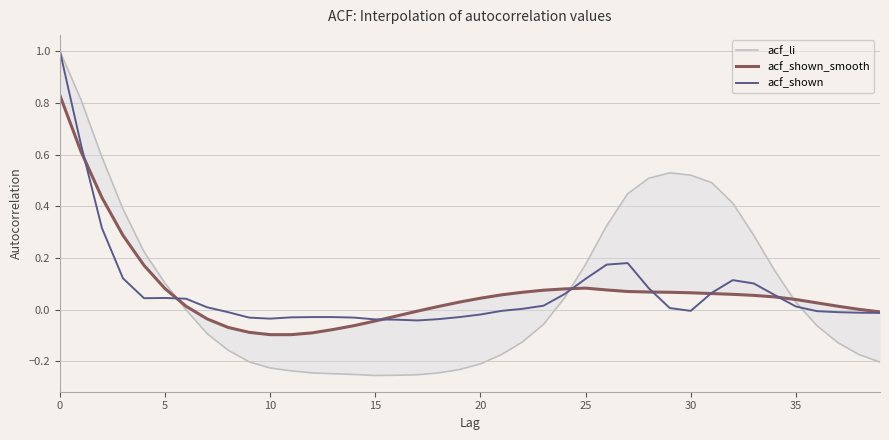

How many intersections are there between acf_li and acf_shown?

3